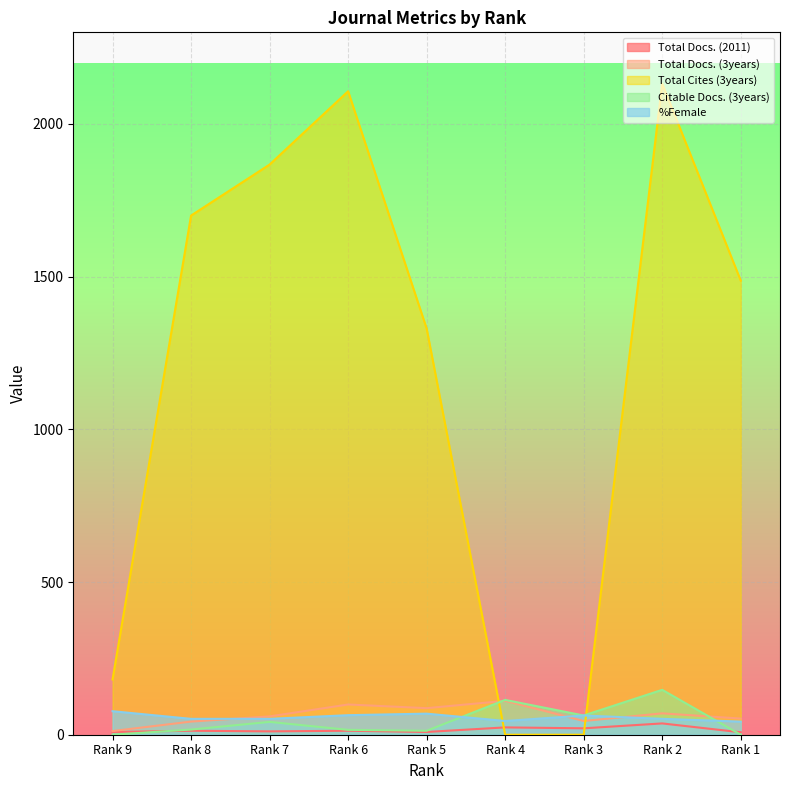

List the labels in order of Total Docs. (2011) value, largest first.

Rank 2, Rank 4, Rank 3, Rank 8, Rank 6, Rank 7, Rank 9, Rank 5, Rank 1